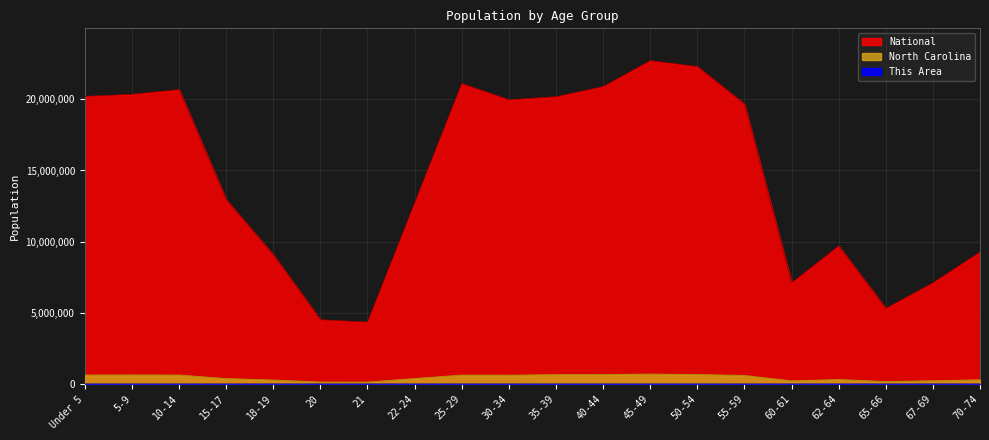

True or false: National and North Carolina cross at least once.

False